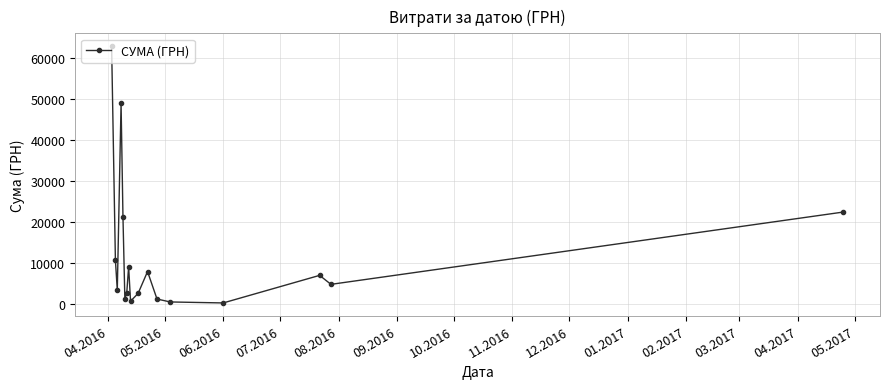

How many lines are shown in the chart?

1